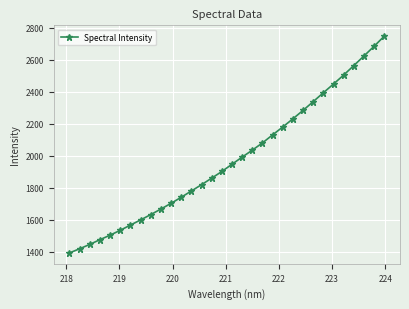

What is the sum of all values?

63207.8